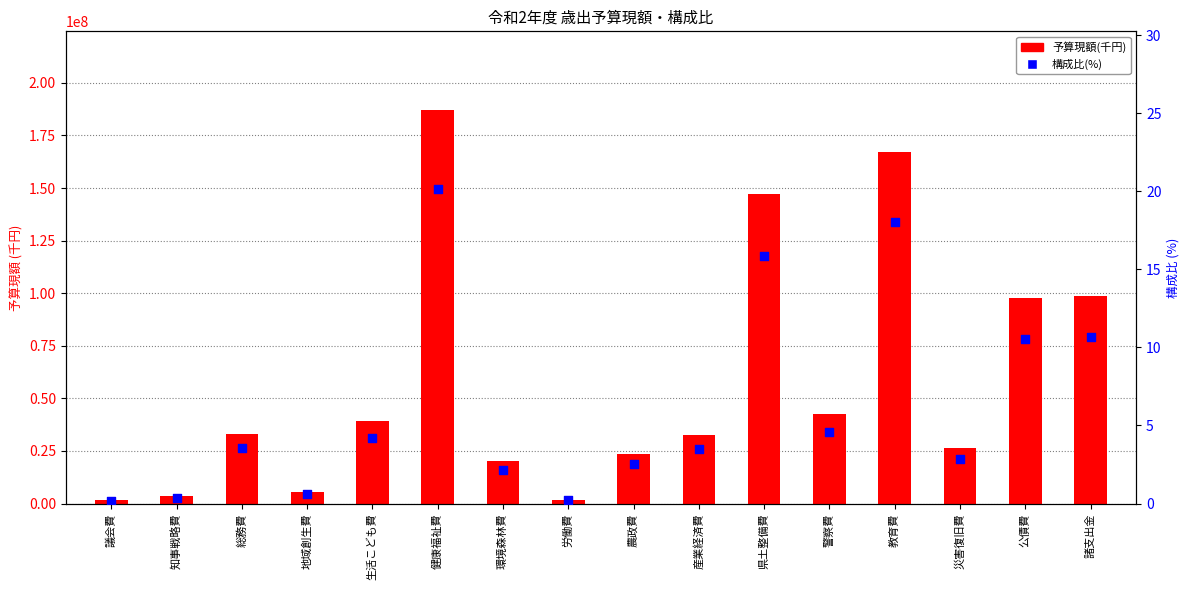

At how many categories does at least one series exceed 49155129?

5